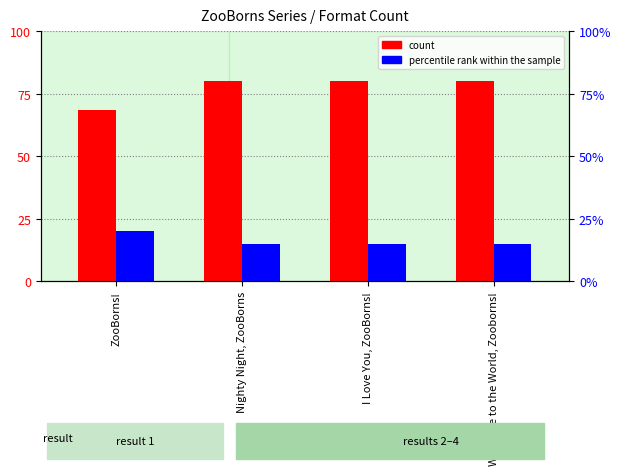

List the labels in order of percentile rank within the sample value, largest first.

ZooBorns!, Nighty Night, ZooBorns, I Love You, ZooBorns!, Welcome to the World, Zooborns!